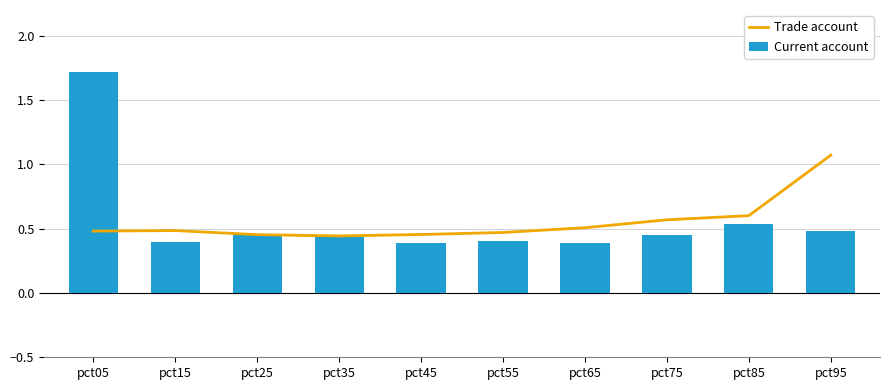

The Trade account series shows 0.5 at pct45. True or false?

True